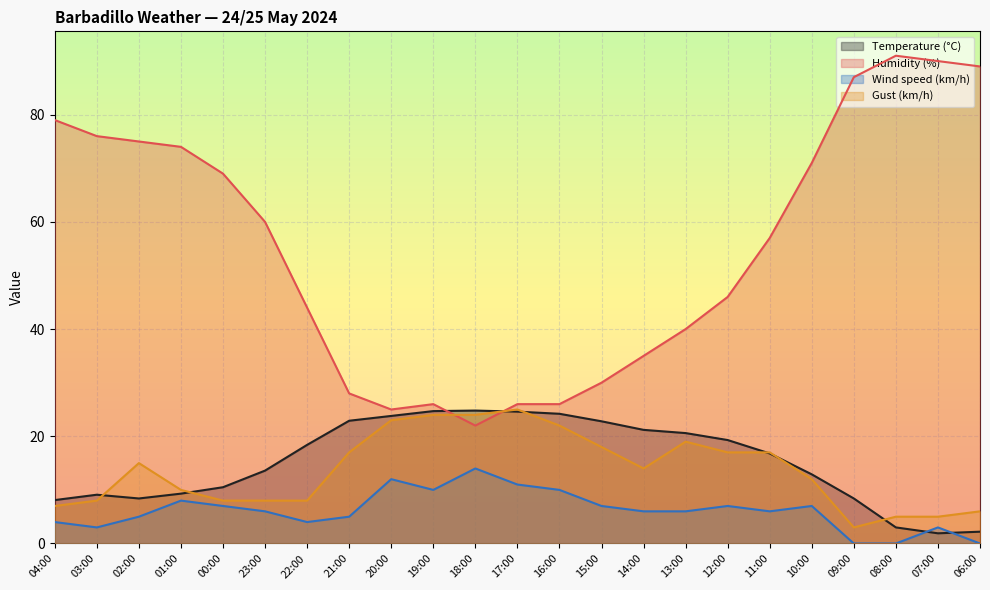

At 15:00, list the series in order from largest to smallest.

Humidity (%), Temperature (°C), Gust (km/h), Wind speed (km/h)